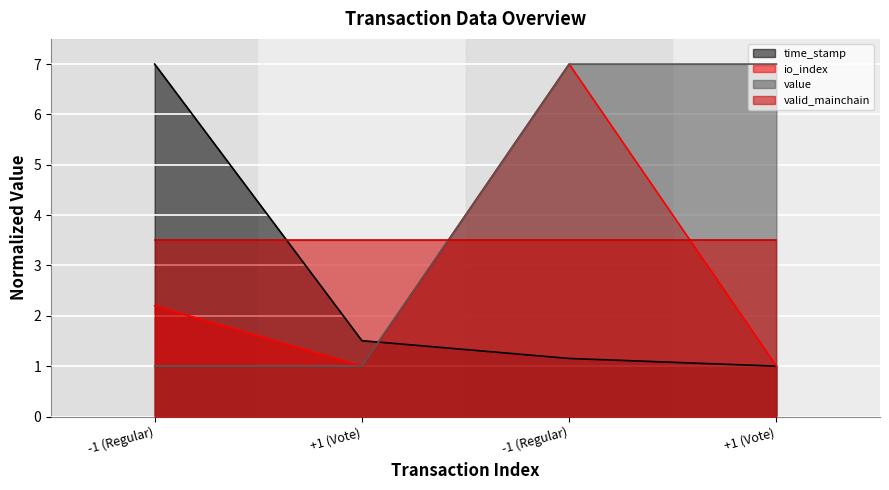

Is it true that value equals 1.9 at -1 (Regular)?

False